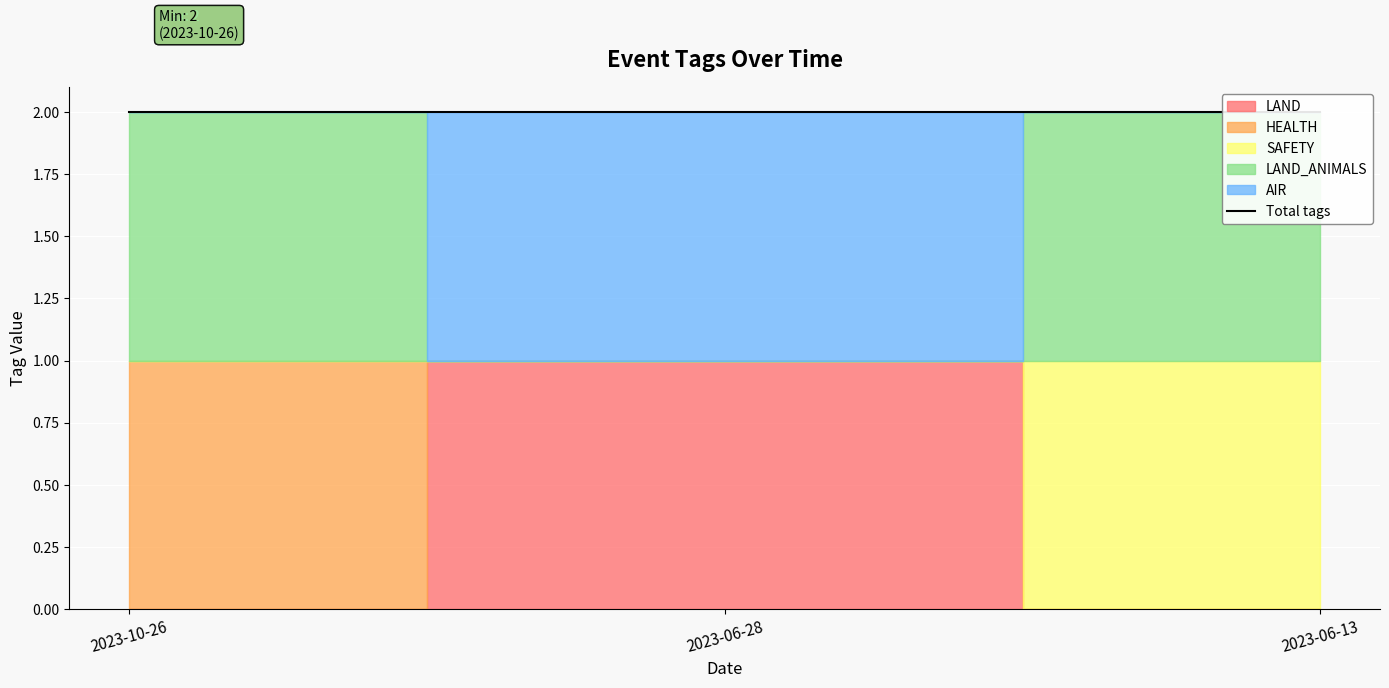

Is the value of SAFETY at 2023-10-26 greater than the value of LAND_ANIMALS at 2023-06-28?

No